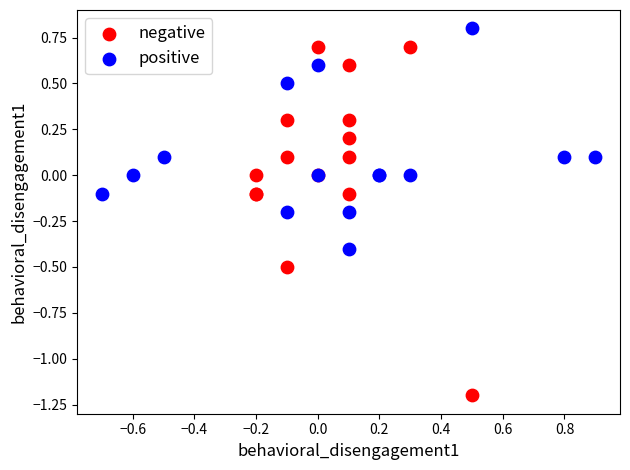

Which series contains the highest Y value?

positive